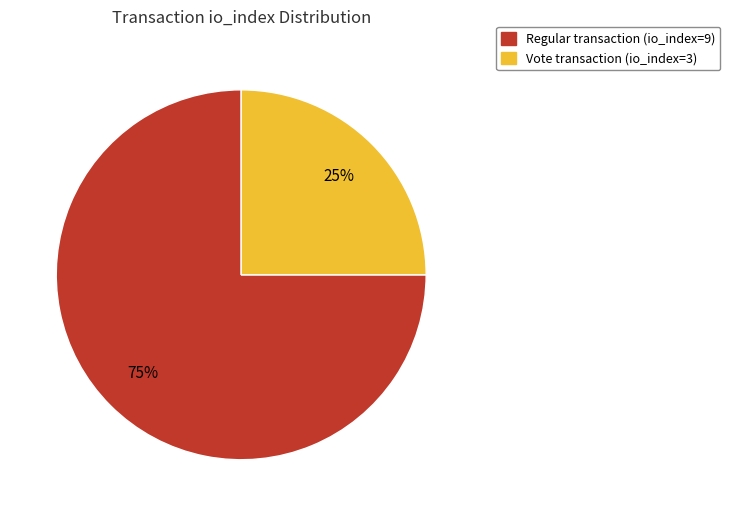

Is there a majority slice in this chart?

Yes